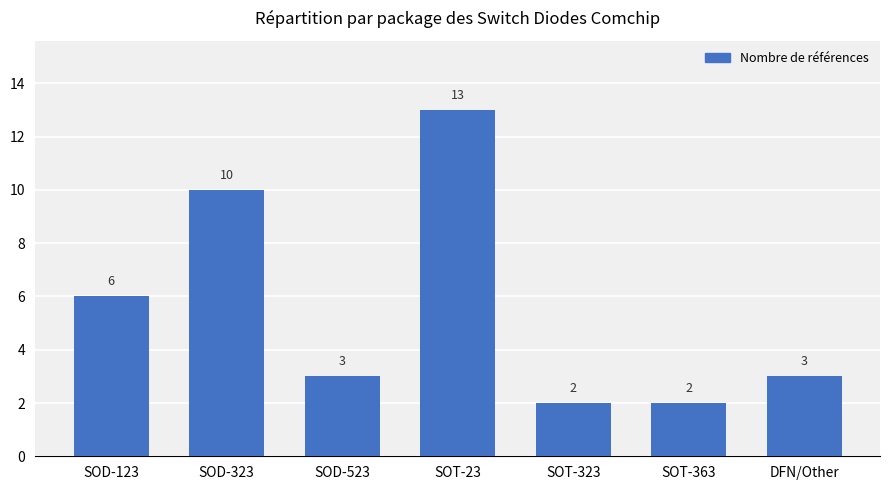

What is the difference between the maximum and minimum values?

11